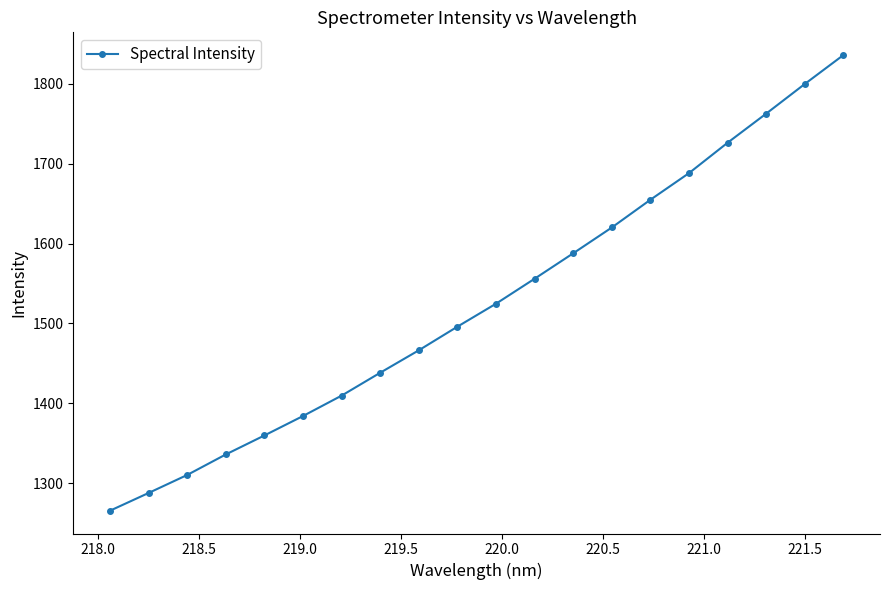

What is the value of the 5th point from the left?

1359.8